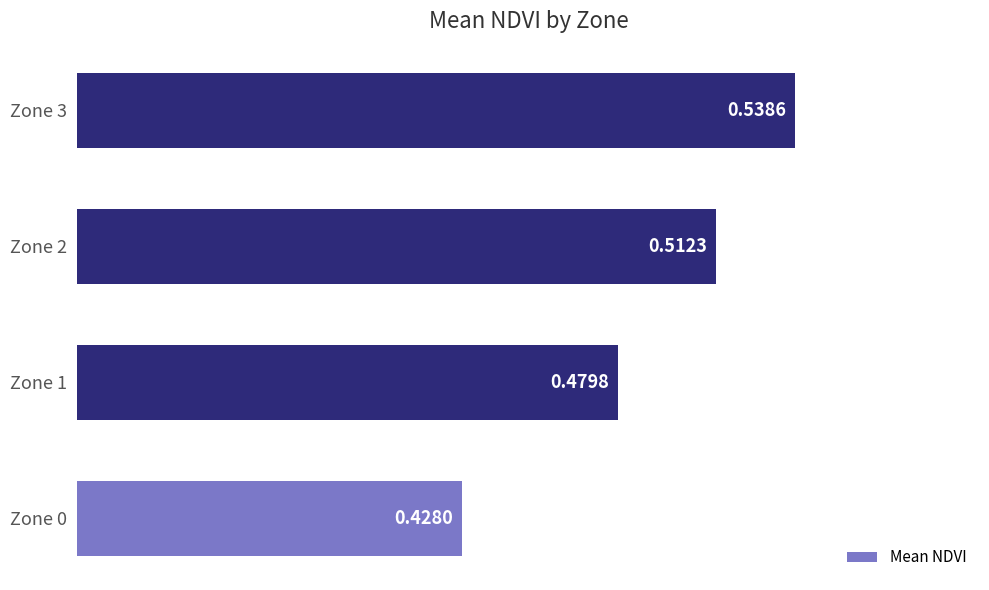

Count the number of categories in the chart.

4